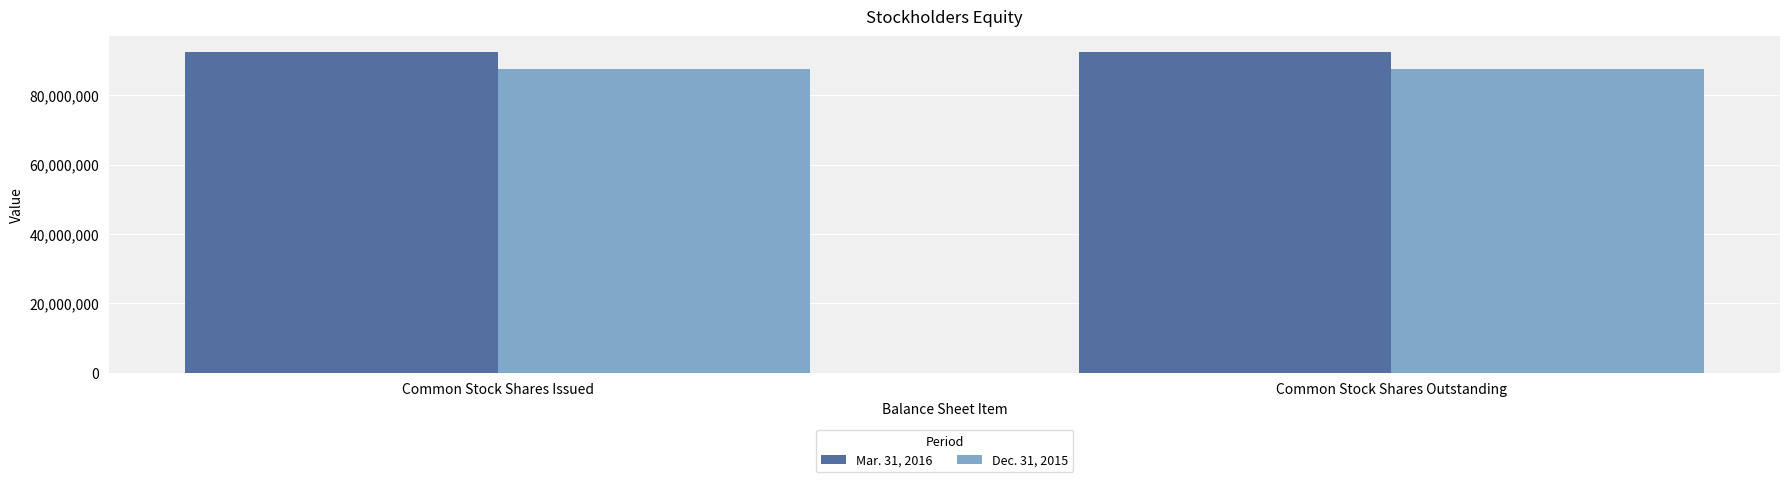

Reading left to right, transcribe all the data shown in this chart.

Mar. 31, 2016: 92338413	92338413
Dec. 31, 2015: 87488413	87488413